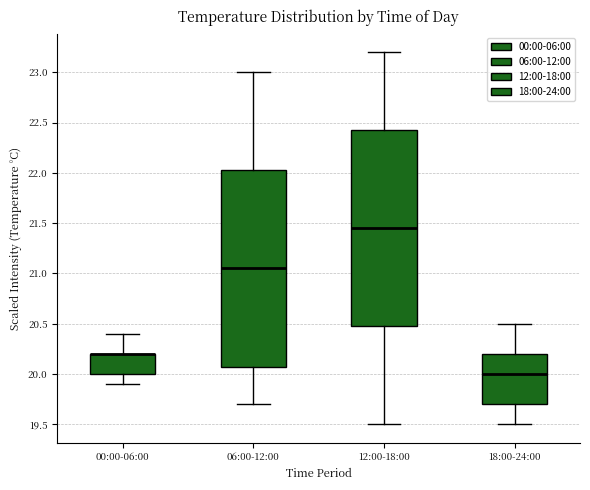

Reading left to right, transcribe this box plot: for each box, give where its median line is, the range the box spans, and where its two whiskers end, as read against the y-axis. The values are not printed on the chart, so give them approximately, as read against the axis.

00:00-06:00: median 20.20 (drawn on the box's upper edge), box 20.00 to 20.20, whiskers 19.90 to 20.40
06:00-12:00: median 21.05, box 20.10 to 22.05, whiskers 19.70 to 23.00
12:00-18:00: median 21.45, box 20.50 to 22.45, whiskers 19.50 to 23.20
18:00-24:00: median 20.00, box 19.70 to 20.20, whiskers 19.50 to 20.50